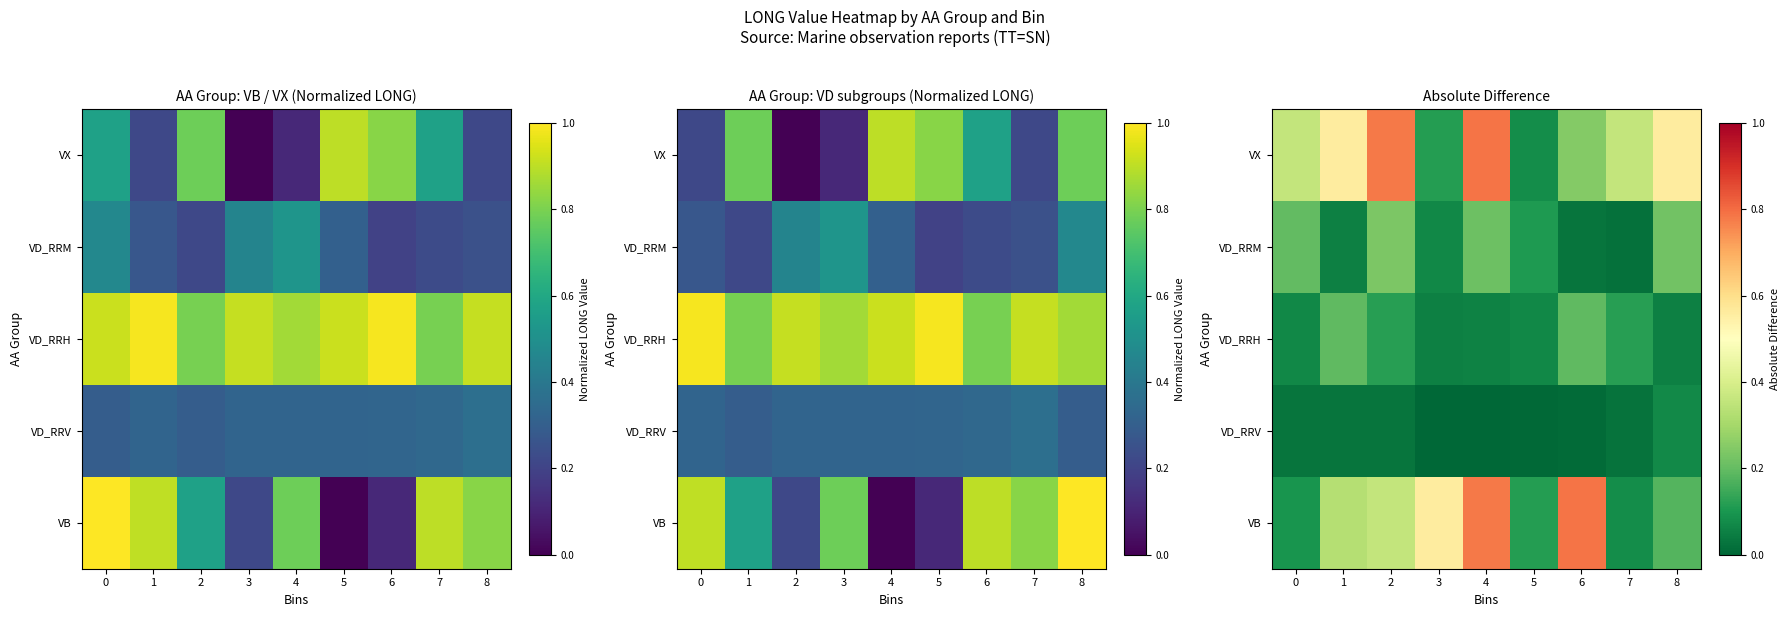

At how many categories does at least one series exceed 0?

9